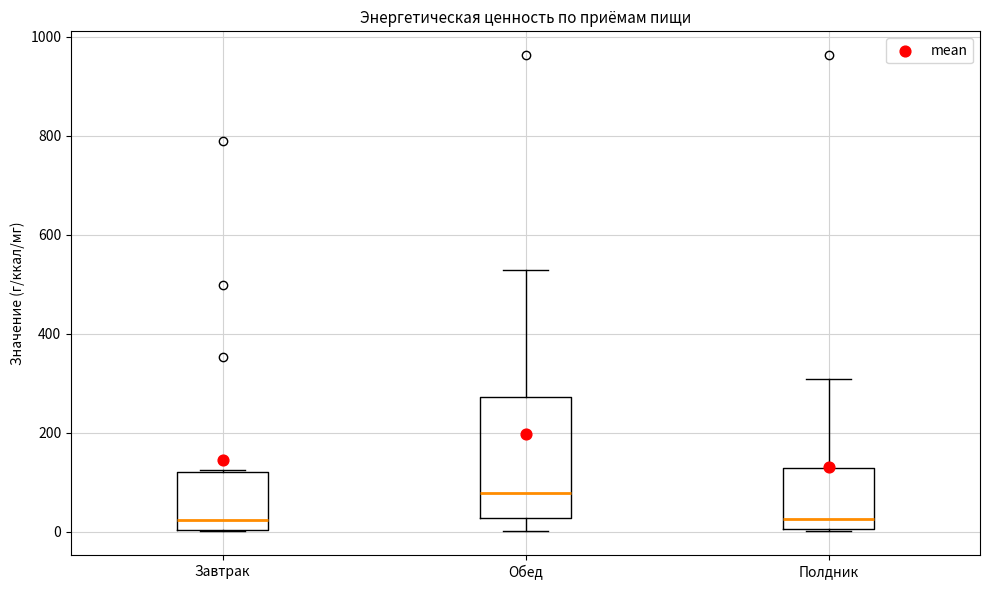

Reading left to right, transcribe this box plot: for each box, give where its median line is, the range the box spans, and where its two whiskers end, as read against the y-axis. The values are not printed on the chart, so give them approximately, as read against the axis.

Завтрак: median 20, box 0 to 120, whiskers 0 to 120
Обед: median 80, box 20 to 280, whiskers 0 to 520
Полдник: median 20, box 0 to 120, whiskers 0 to 300